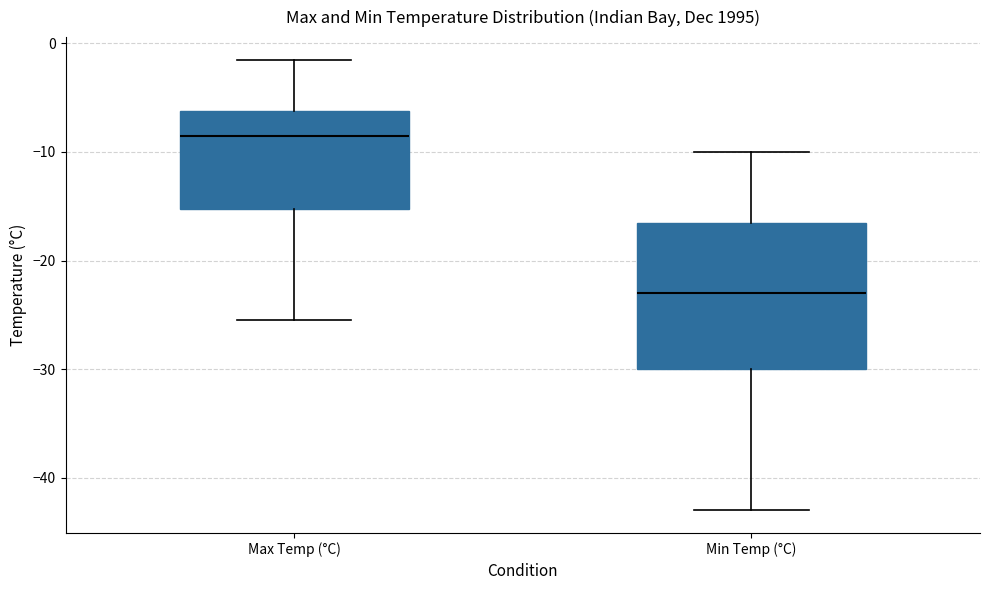

Which box's median line is the lowest?

Min Temp (°C)